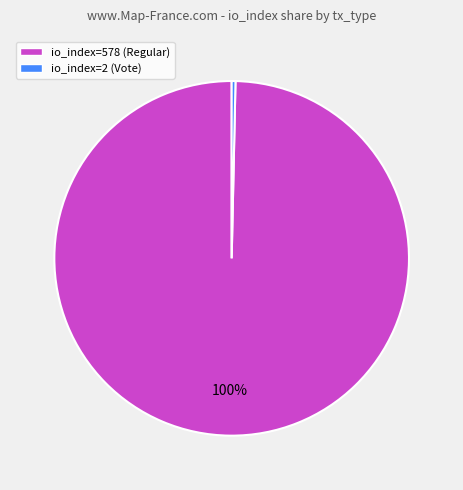

Is it true that io_index=578 (Regular) is 100% of the pie?

True